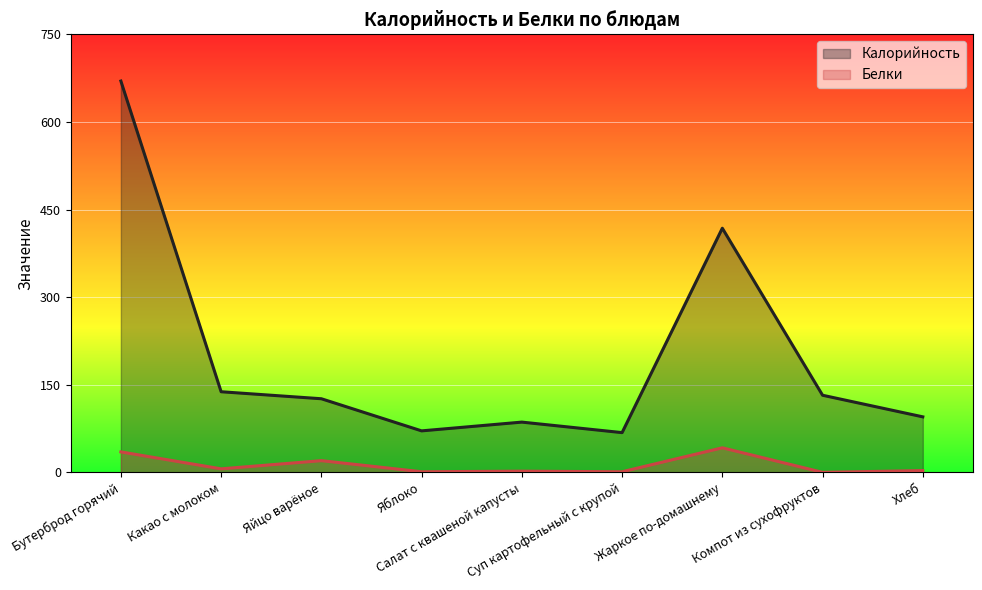

What is the sum of the Калорийность values at Какао с молоком and Хлеб?

233